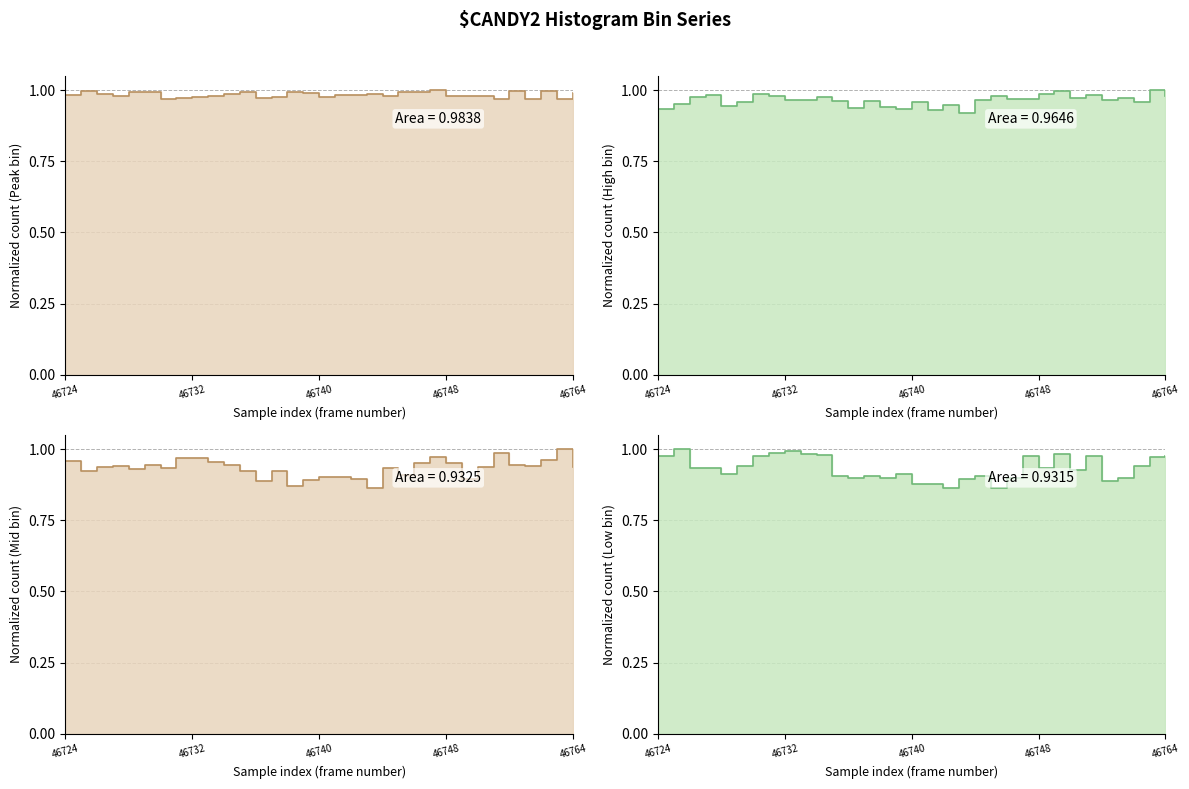

What is the difference between the Low bin (col ~256) values at 46763 and 46746?

0.1